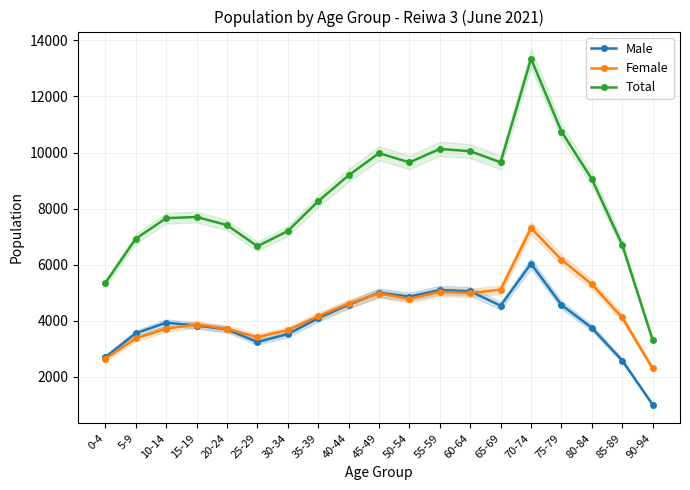

True or false: Total and Female intersect in this chart.

False